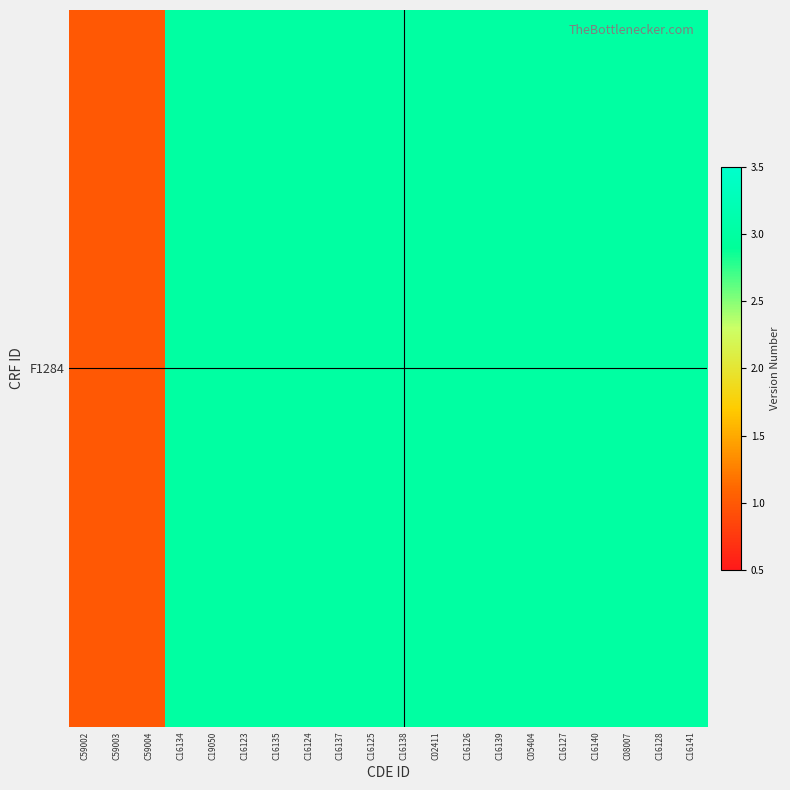

What is the average value?

3